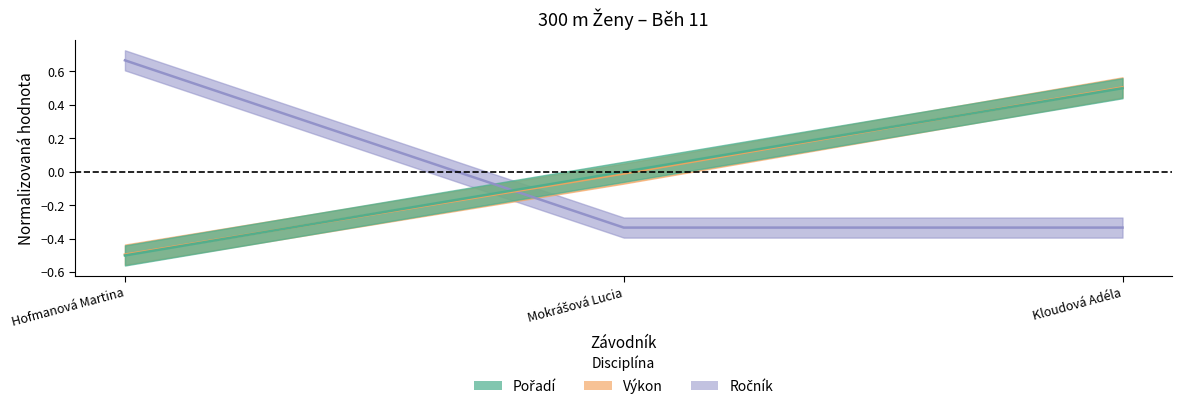

How many Pořadí values are between 0 and 1?

2